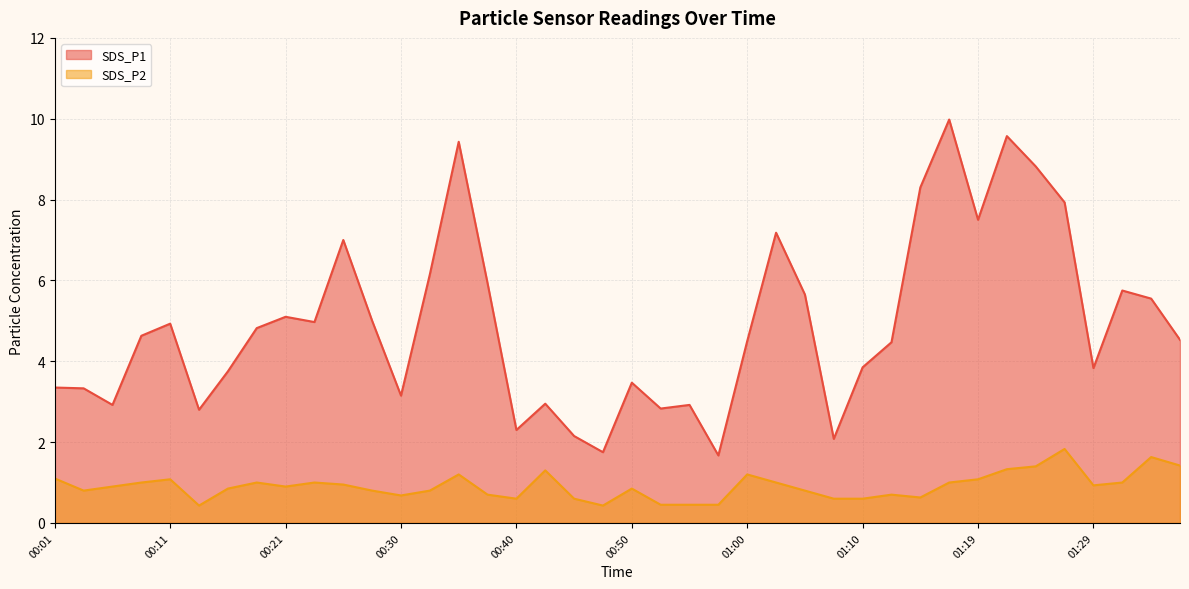

Where is SDS_P2 nearest to the value 1?

00:08